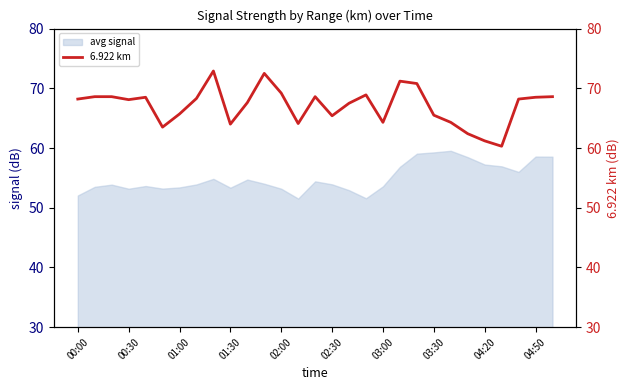

True or false: avg signal has a value of 53.2 at 02:00.

True